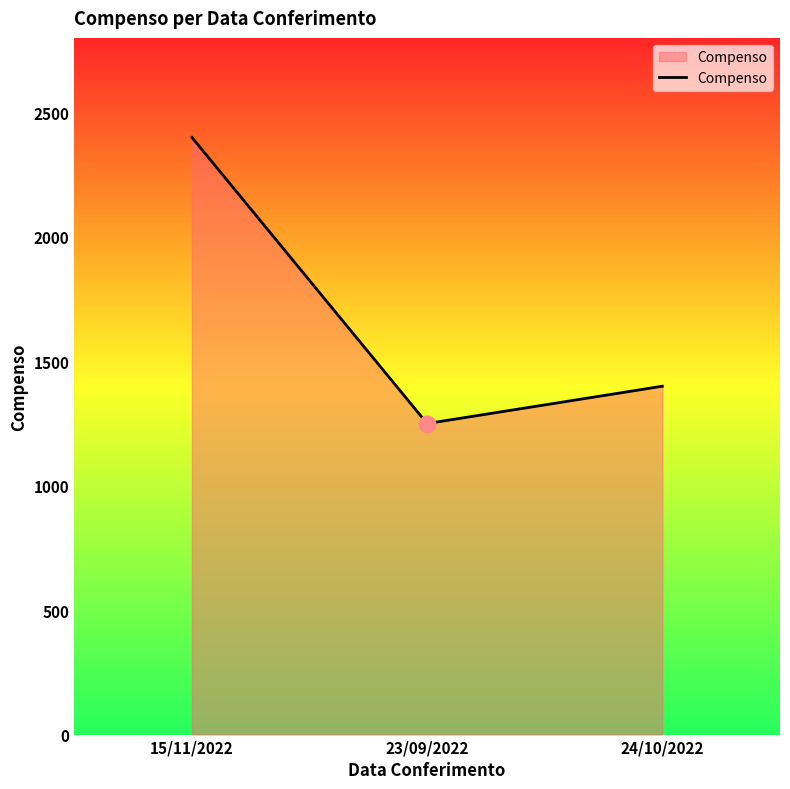

What is the smallest value displayed?

1250